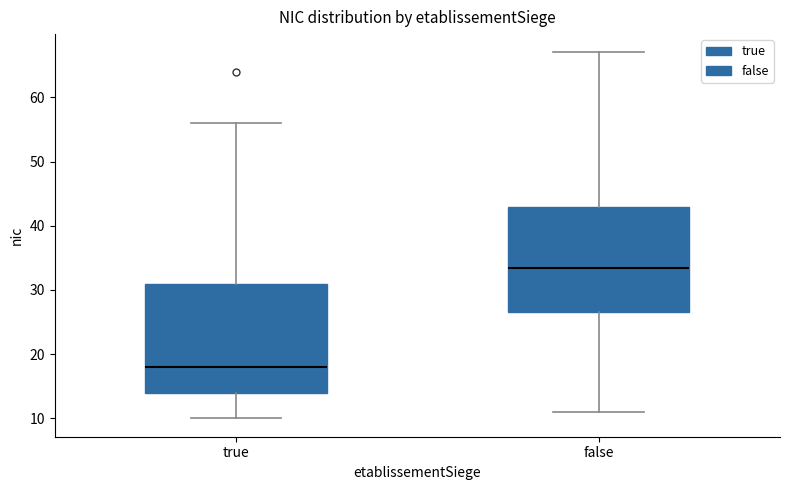

Reading left to right, read every box against the y-axis: the position of its median line, the range the box covers, and the ends of its whiskers. The values are not printed on the chart, so give them approximately, as read against the axis.

true: median 18, box 14 to 31, whiskers 10 to 56
false: median 34, box 27 to 43, whiskers 11 to 67